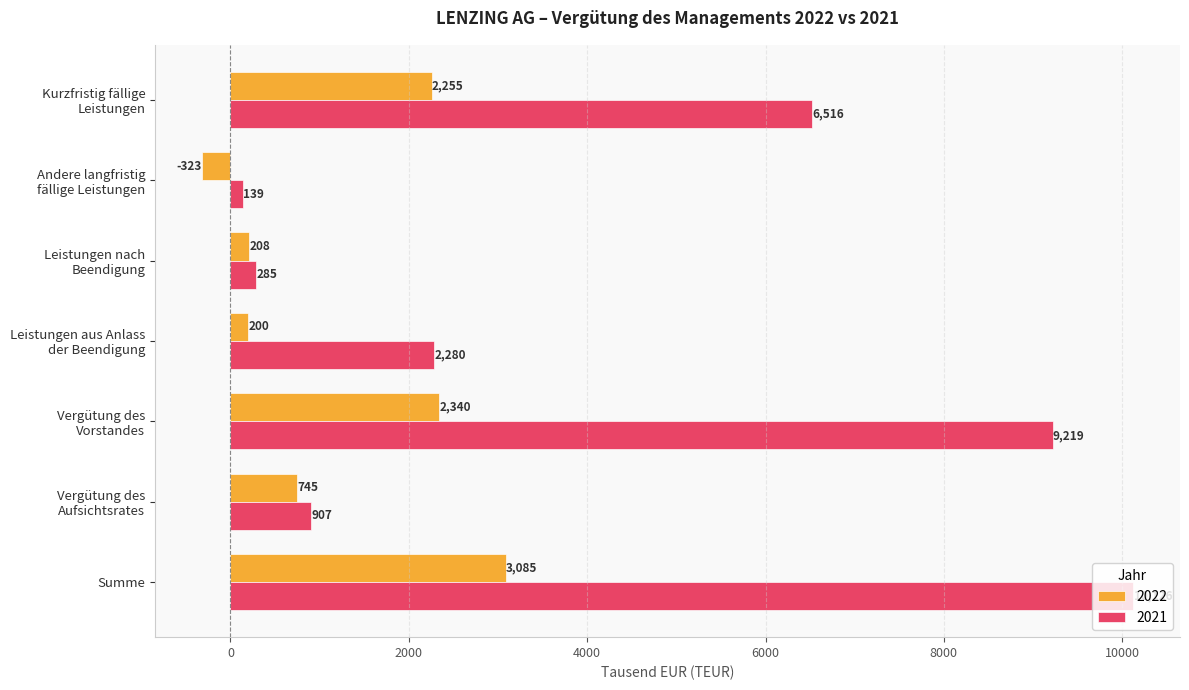

The 2021 series shows 285 at Leistungen nach
Beendigung. True or false?

True